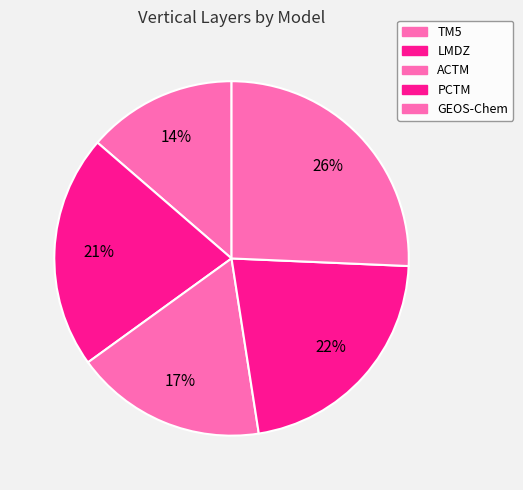

What percentage is the GEOS-Chem slice, to the nearest percent?

26%